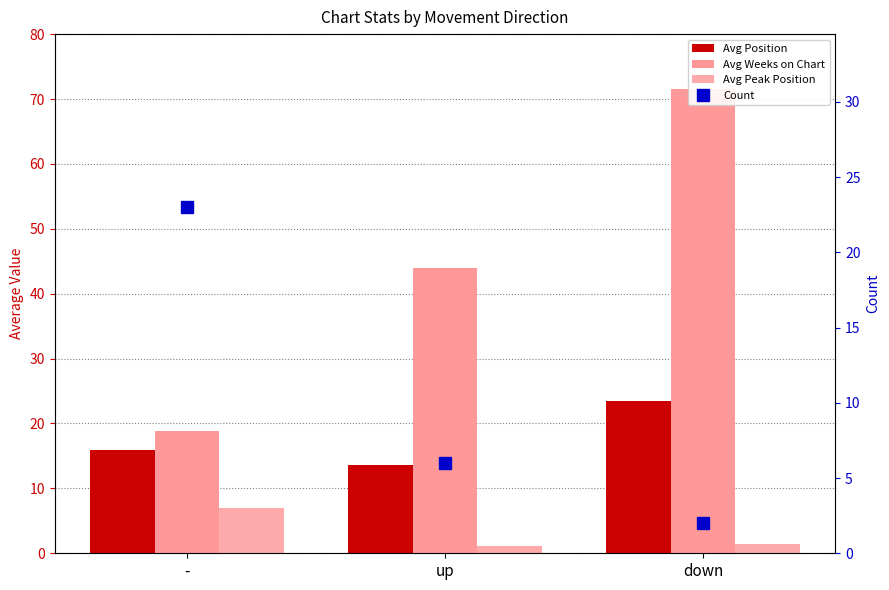

At how many categories does at least one series exceed 23?

2